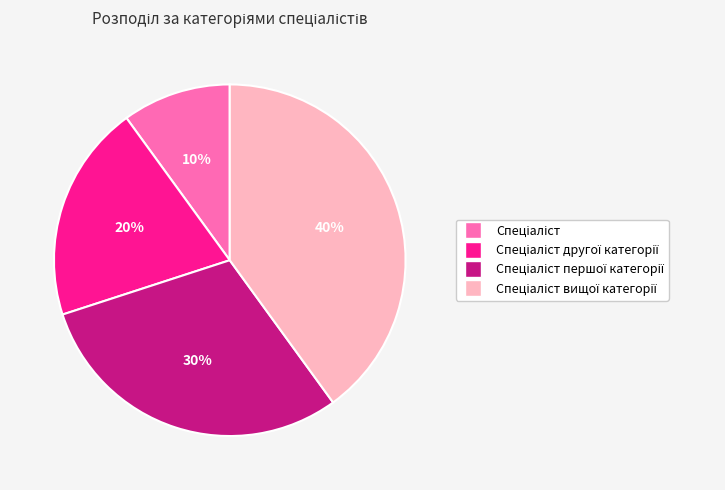

Does any single category account for the majority?

No